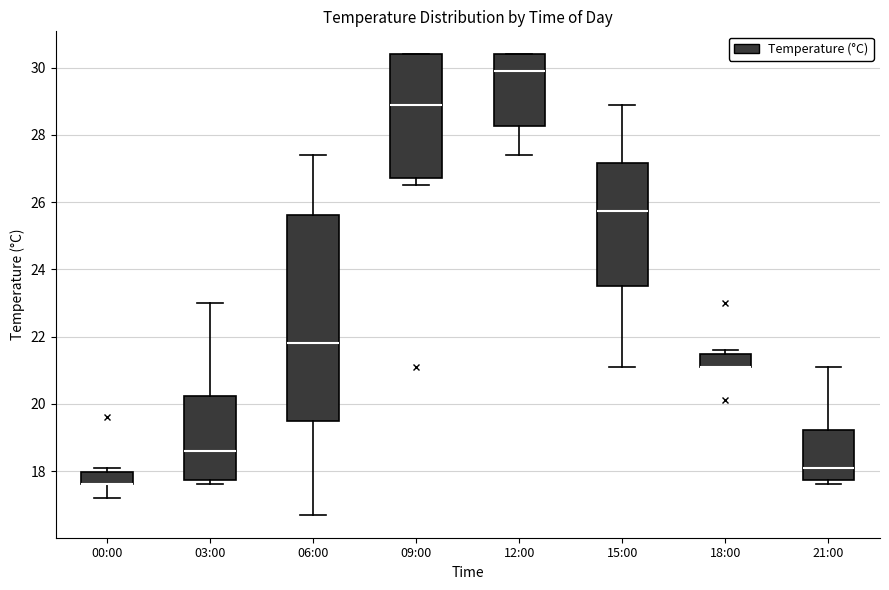

Which box is the tallest, from its lower edge to its upper edge?

06:00